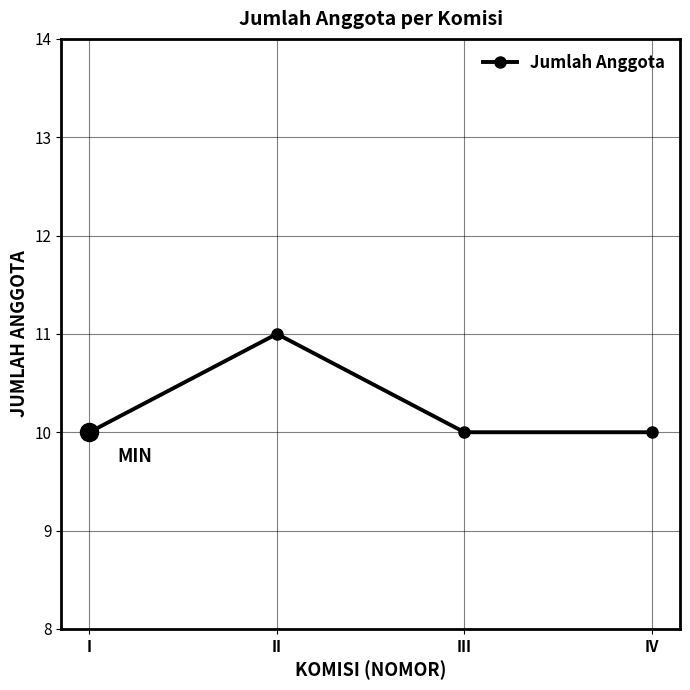

Reading right to left, what are all the values shown in this chart?

IV=10	III=10	II=11	I=10